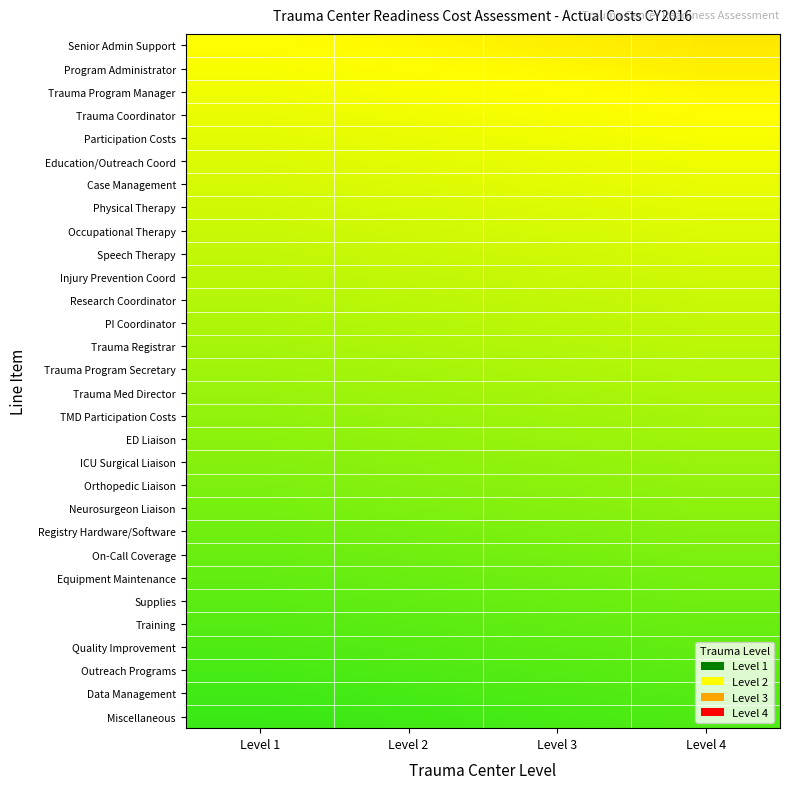

Reading left to right, extract all data points from this chart.

Senior Admin Support: Level 1=0.0	Level 2=0.0	Level 3=0.1	Level 4=0.1
Program Administrator: Level 1=-0.0	Level 2=0.0	Level 3=0.0	Level 4=0.1
Trauma Program Manager: Level 1=-0.1	Level 2=-0.0	Level 3=0.0	Level 4=0.0
Trauma Coordinator: Level 1=-0.1	Level 2=-0.1	Level 3=-0.0	Level 4=0.0
Participation Costs: Level 1=-0.1	Level 2=-0.1	Level 3=-0.1	Level 4=-0.0
Education/Outreach Coord: Level 1=-0.1	Level 2=-0.1	Level 3=-0.1	Level 4=-0.1
Case Management: Level 1=-0.2	Level 2=-0.1	Level 3=-0.1	Level 4=-0.1
Physical Therapy: Level 1=-0.2	Level 2=-0.2	Level 3=-0.1	Level 4=-0.1
Occupational Therapy: Level 1=-0.2	Level 2=-0.2	Level 3=-0.2	Level 4=-0.1
Speech Therapy: Level 1=-0.3	Level 2=-0.2	Level 3=-0.2	Level 4=-0.2
Injury Prevention Coord: Level 1=-0.3	Level 2=-0.3	Level 3=-0.2	Level 4=-0.2
Research Coordinator: Level 1=-0.3	Level 2=-0.3	Level 3=-0.3	Level 4=-0.2
PI Coordinator: Level 1=-0.4	Level 2=-0.3	Level 3=-0.3	Level 4=-0.3
Trauma Registrar: Level 1=-0.4	Level 2=-0.4	Level 3=-0.3	Level 4=-0.3
Trauma Program Secretary: Level 1=-0.4	Level 2=-0.4	Level 3=-0.4	Level 4=-0.3
Trauma Med Director: Level 1=-0.4	Level 2=-0.4	Level 3=-0.4	Level 4=-0.4
TMD Participation Costs: Level 1=-0.5	Level 2=-0.4	Level 3=-0.4	Level 4=-0.4
ED Liaison: Level 1=-0.5	Level 2=-0.5	Level 3=-0.4	Level 4=-0.4
ICU Surgical Liaison: Level 1=-0.5	Level 2=-0.5	Level 3=-0.5	Level 4=-0.4
Orthopedic Liaison: Level 1=-0.6	Level 2=-0.5	Level 3=-0.5	Level 4=-0.5
Neurosurgeon Liaison: Level 1=-0.6	Level 2=-0.6	Level 3=-0.5	Level 4=-0.5
Registry Hardware/Software: Level 1=-0.6	Level 2=-0.6	Level 3=-0.6	Level 4=-0.5
On-Call Coverage: Level 1=-0.6	Level 2=-0.6	Level 3=-0.6	Level 4=-0.6
Equipment Maintenance: Level 1=-0.7	Level 2=-0.6	Level 3=-0.6	Level 4=-0.6
Supplies: Level 1=-0.7	Level 2=-0.7	Level 3=-0.6	Level 4=-0.6
Training: Level 1=-0.7	Level 2=-0.7	Level 3=-0.7	Level 4=-0.6
Quality Improvement: Level 1=-0.8	Level 2=-0.7	Level 3=-0.7	Level 4=-0.7
Outreach Programs: Level 1=-0.8	Level 2=-0.8	Level 3=-0.7	Level 4=-0.7
Data Management: Level 1=-0.8	Level 2=-0.8	Level 3=-0.8	Level 4=-0.7
Miscellaneous: Level 1=-0.9	Level 2=-0.8	Level 3=-0.8	Level 4=-0.8